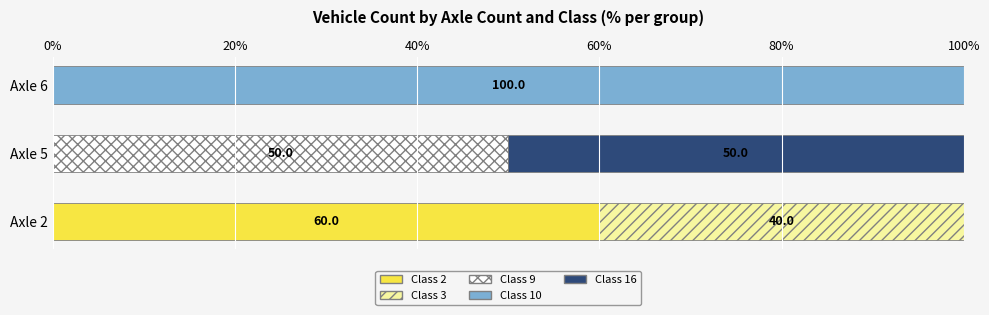

Is it true that Class 2 equals 22 at Axle 2?

False